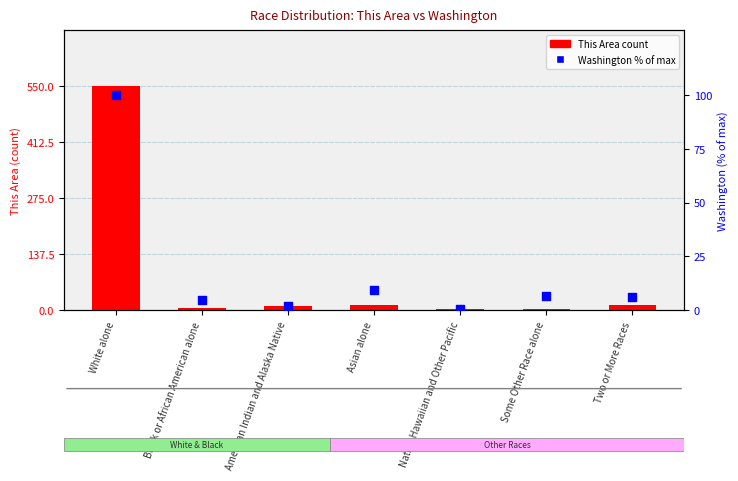

Is the value of Washington % of max at Some Other Race alone greater than the value of This Area count at Two or More Races?

No